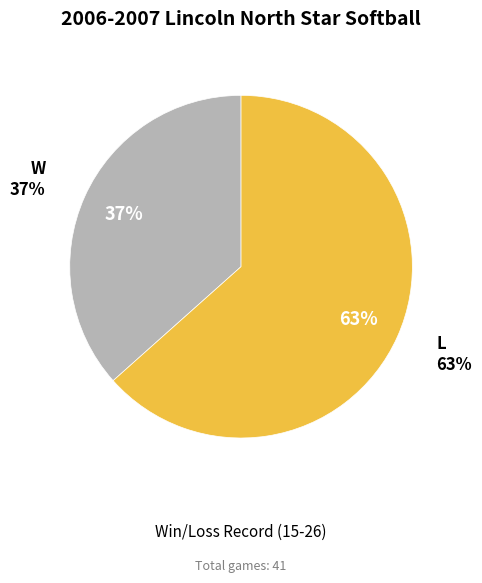

Is it true that W is 27% of the pie?

False